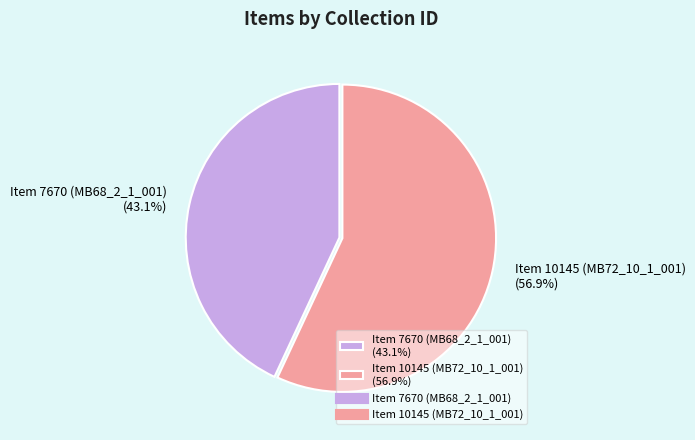

What is the largest slice in the pie chart?

Item 10145 (MB72_10_1_001)